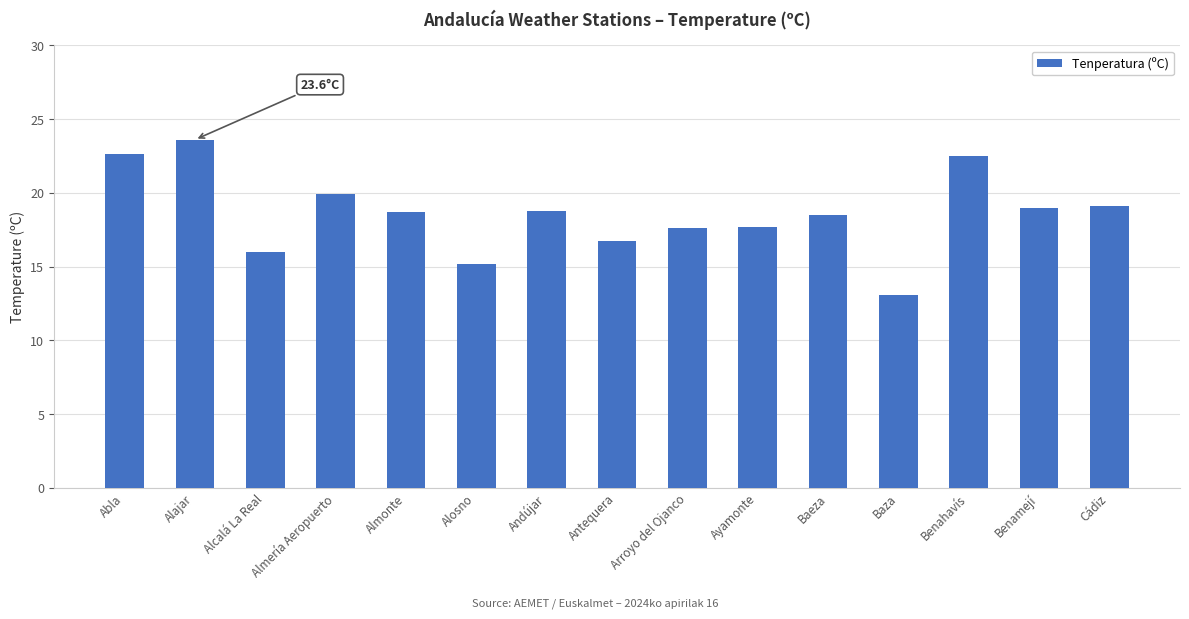

What is the greatest value displayed?

23.6